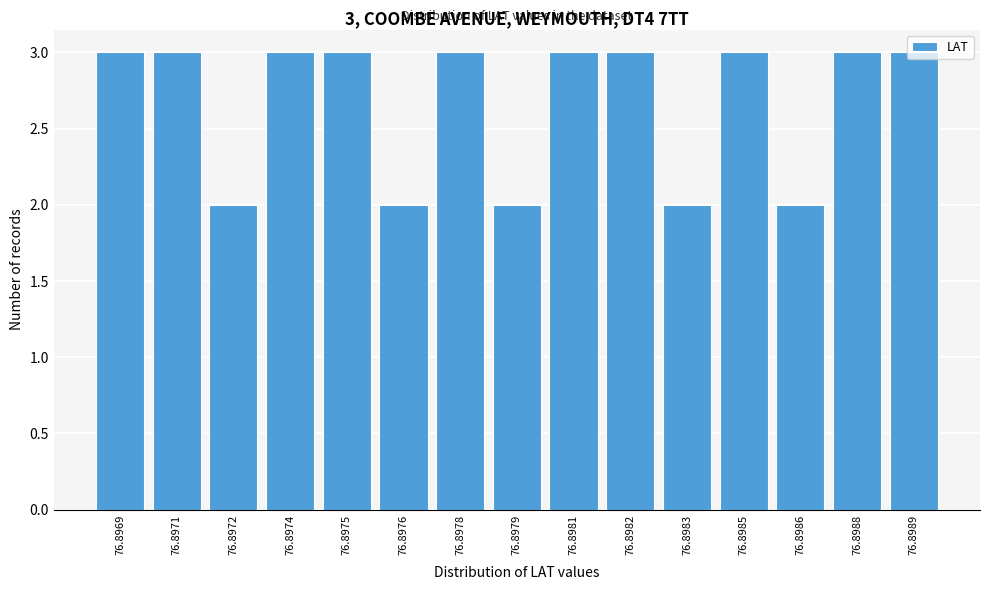

What is the greatest value displayed?

3